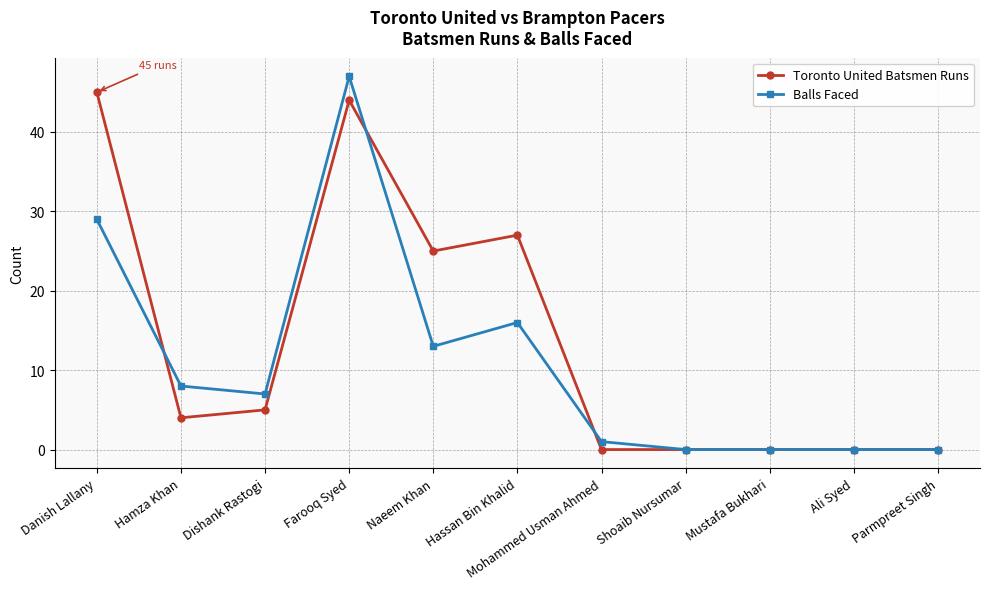

Where is the first local minimum for Toronto United Batsmen Runs?

Hamza Khan